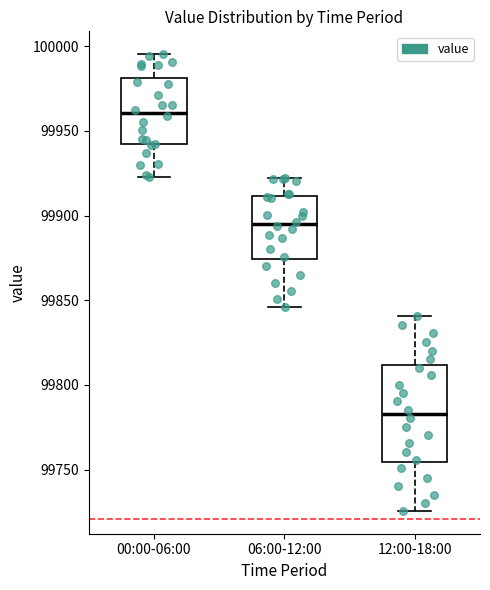

Reading left to right, transcribe this box plot: for each box, give where its median line is, the range the box spans, and where its two whiskers end, as read against the y-axis. The values are not printed on the chart, so give them approximately, as read against the axis.

00:00-06:00: median 99960, box 99940 to 99980, whiskers 99925 to 99995
06:00-12:00: median 99895, box 99875 to 99910, whiskers 99845 to 99920
12:00-18:00: median 99785, box 99755 to 99810, whiskers 99725 to 99840